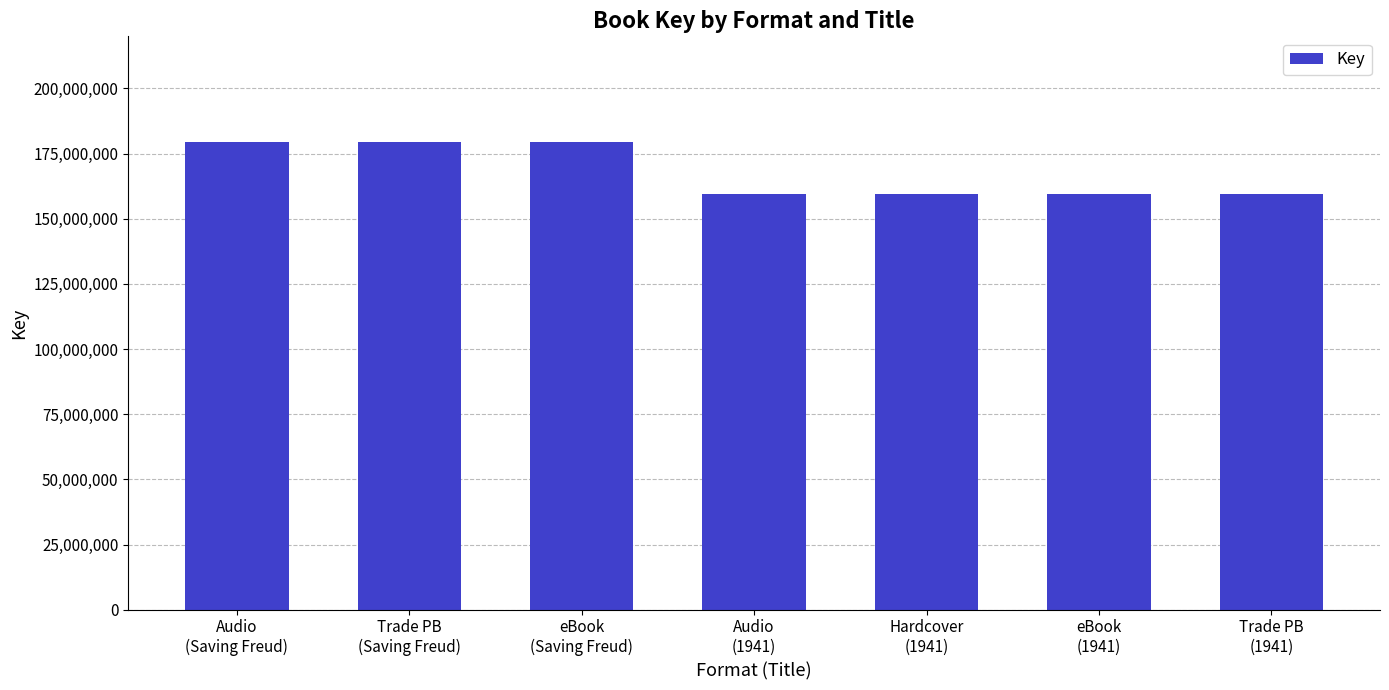

How many data points does each series have?

7